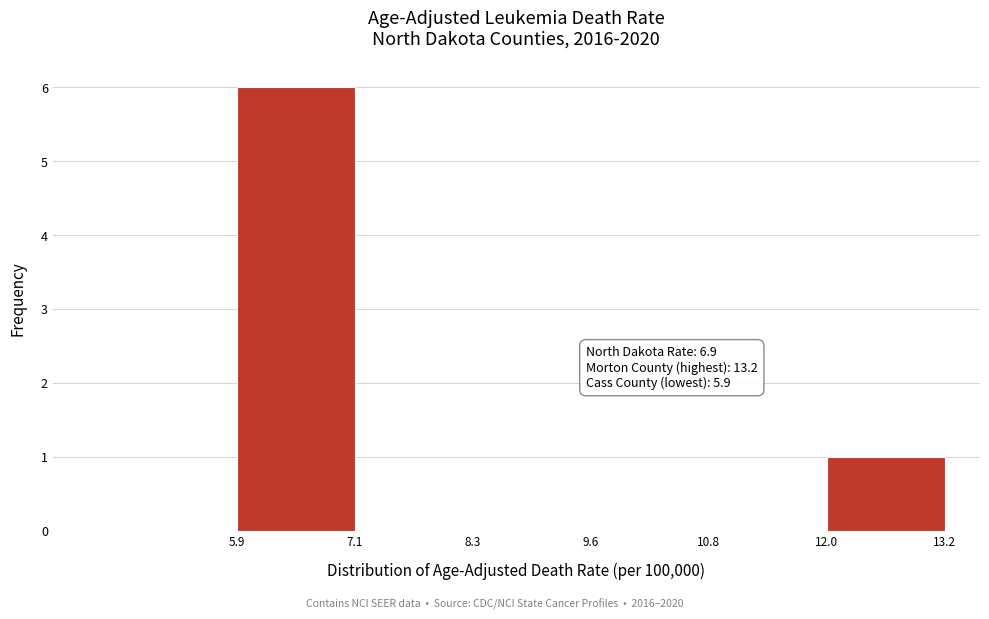

Over which range of the x-axis is the bar tallest?

5.9 to 7.1